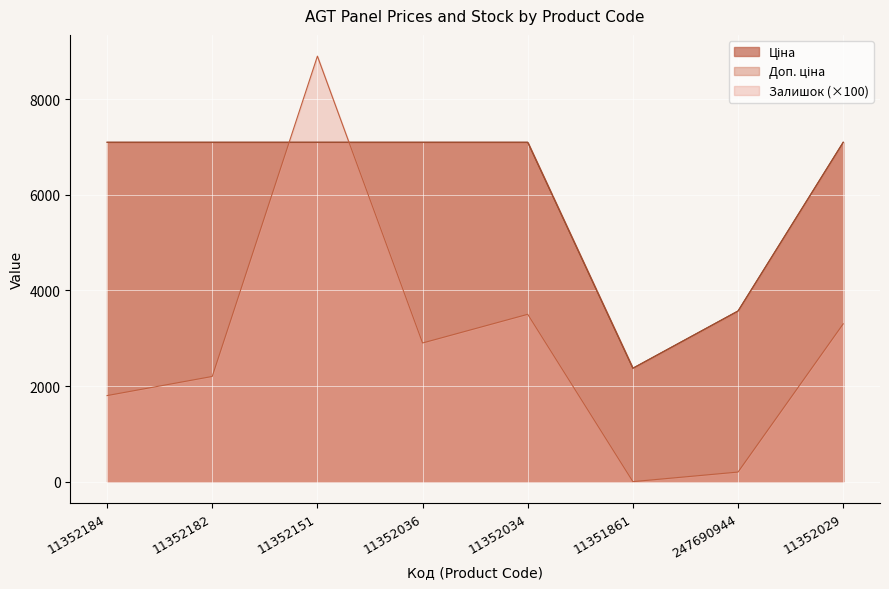

Reading left to right, extract all data points from this chart.

Ціна: 11352184=7098.8	11352182=7098.8	11352151=7098.8	11352036=7098.8	11352034=7098.8	11351861=2372.4	247690944=3569.6	11352029=7098.8
Доп. ціна: 11352184=7098.8	11352182=7098.8	11352151=7098.8	11352036=7098.8	11352034=7098.8	11351861=2372.0	247690944=3569.6	11352029=7098.8
Залишок: 11352184=1800.0	11352182=2200.0	11352151=8900.0	11352036=2900.0	11352034=3500.0	11351861=0.0	247690944=200.0	11352029=3300.0